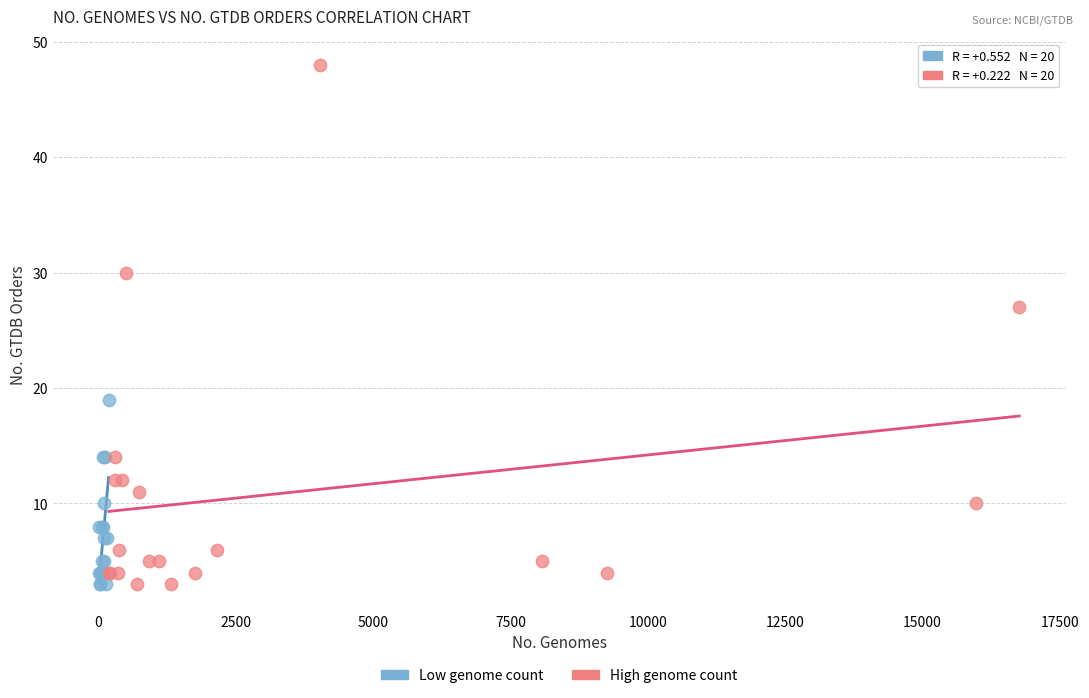

Which series has the largest Y range (max minus min)?

High genome count